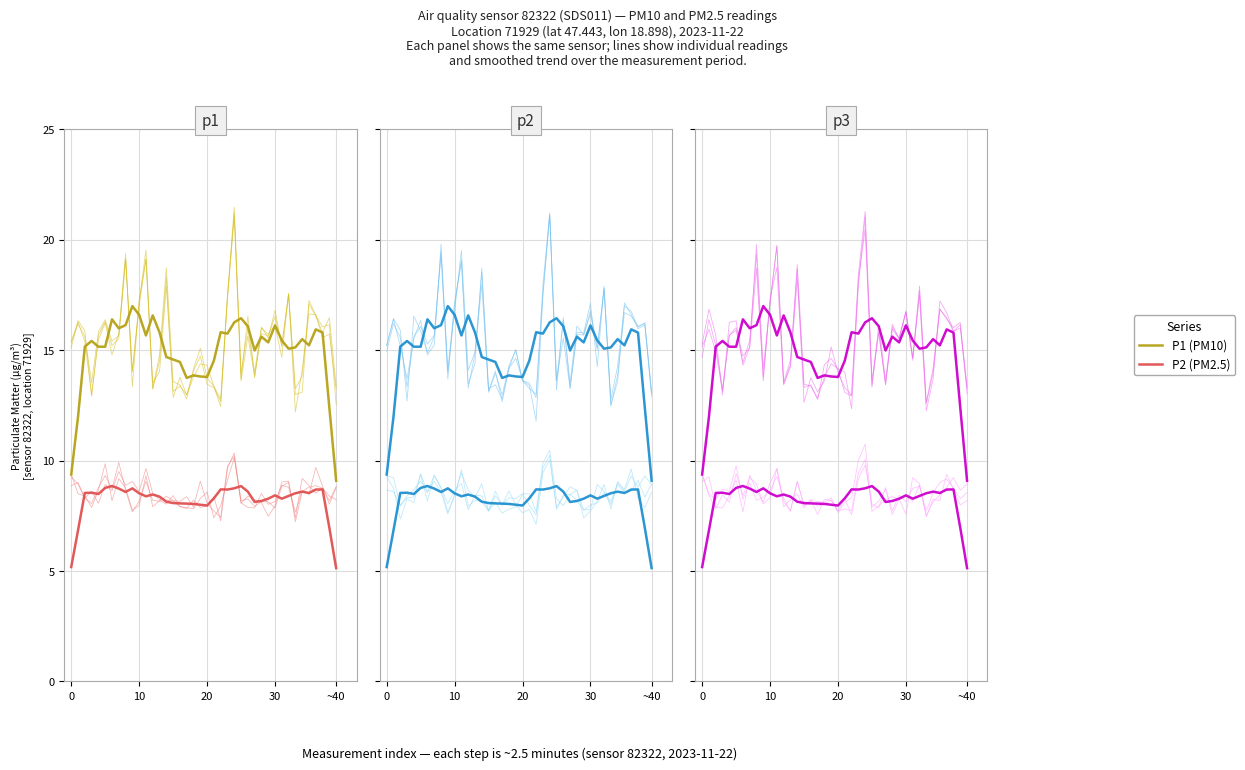

True or false: P2 (PM2.5) and P1 (PM10) cross at least once.

False